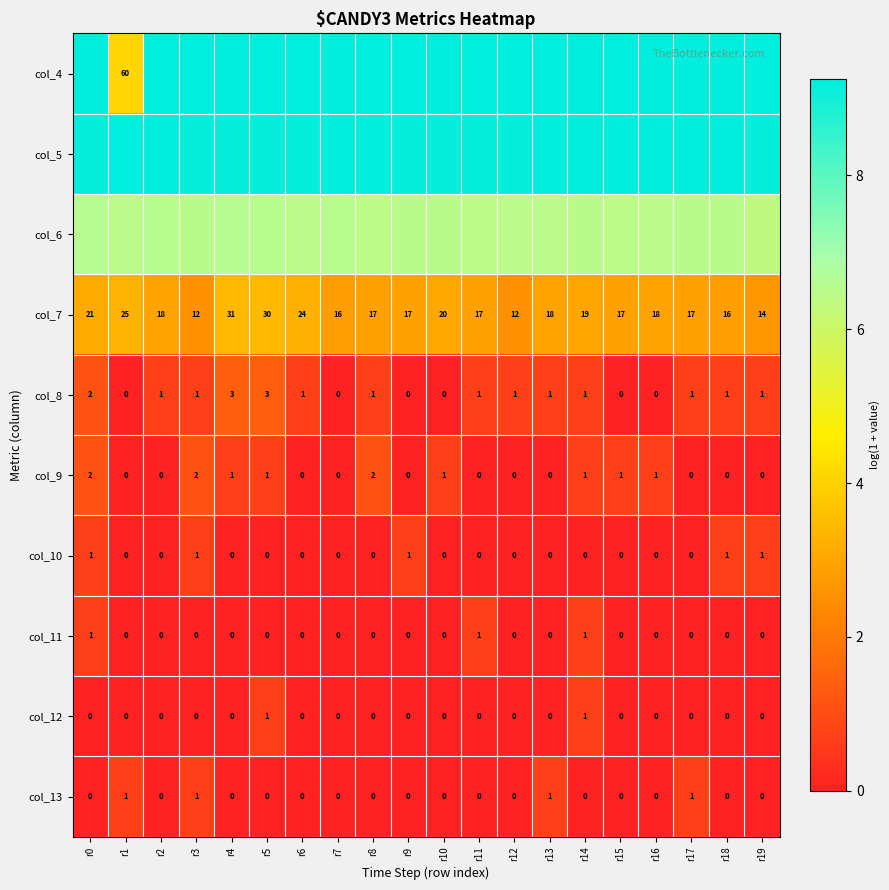

At which category is the sum across all series the highest?

r0